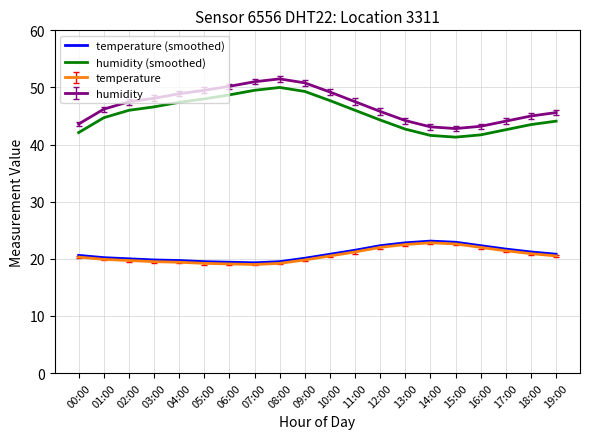

How many lines are shown in the chart?

4